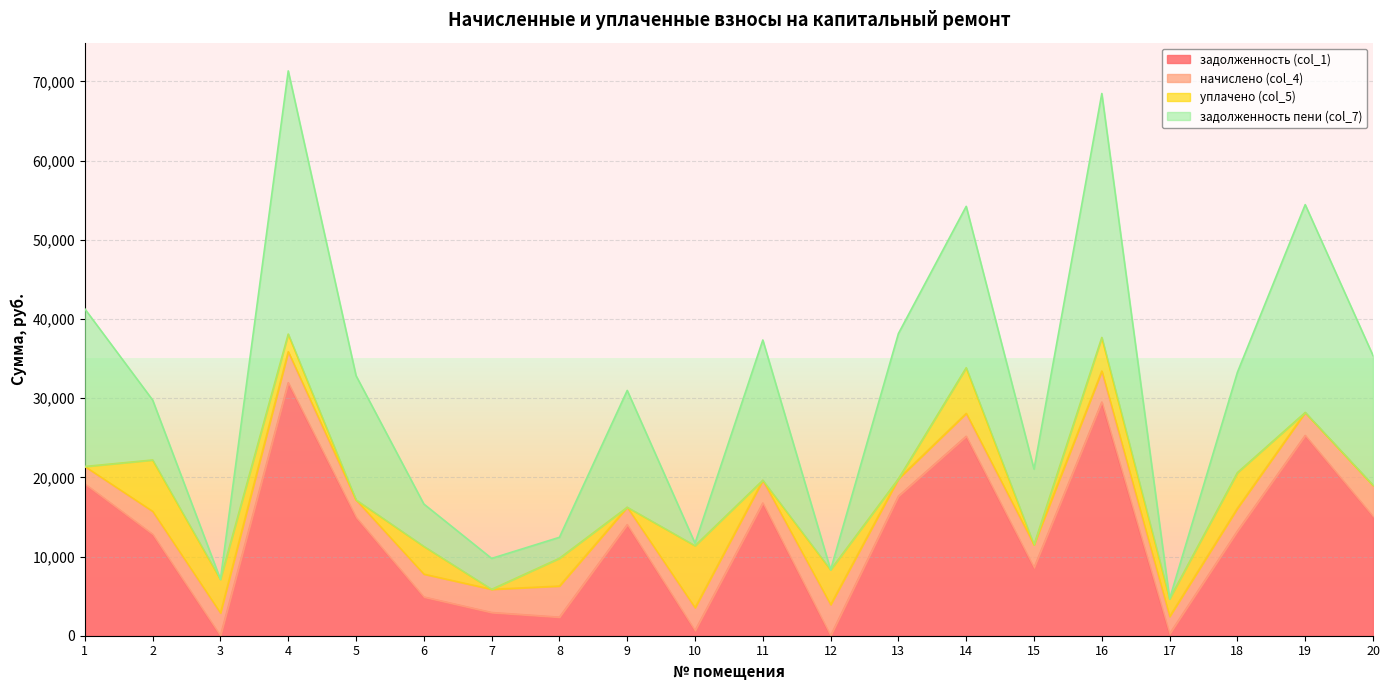

Which series changed the most between 1 and 7?

задолженность (col_1)